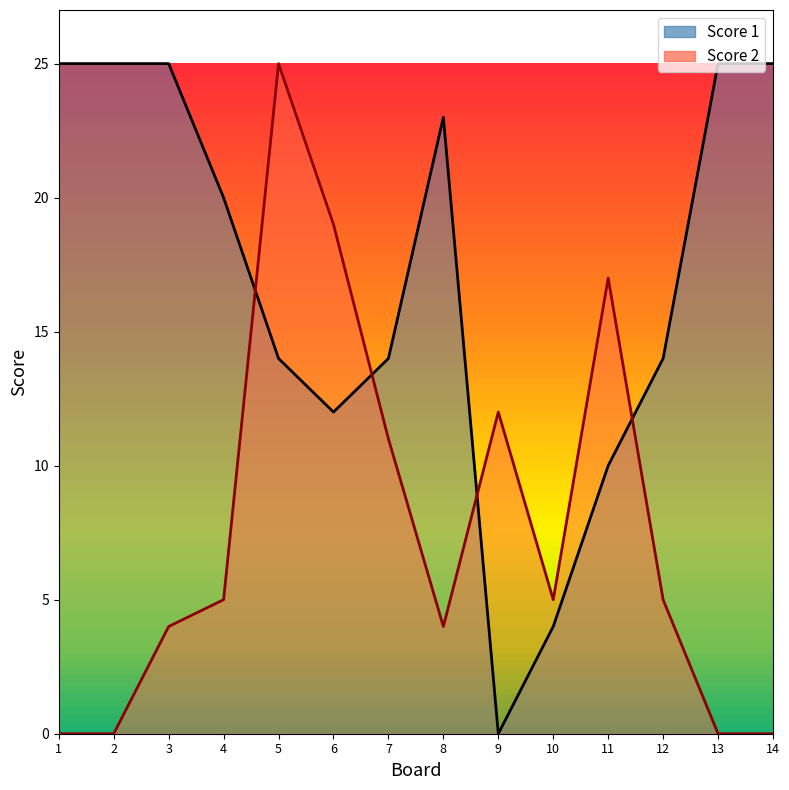

Rank the categories by Score 2 value from highest to lowest.

5, 6, 11, 9, 7, 4, 10, 12, 3, 8, 1, 2, 13, 14